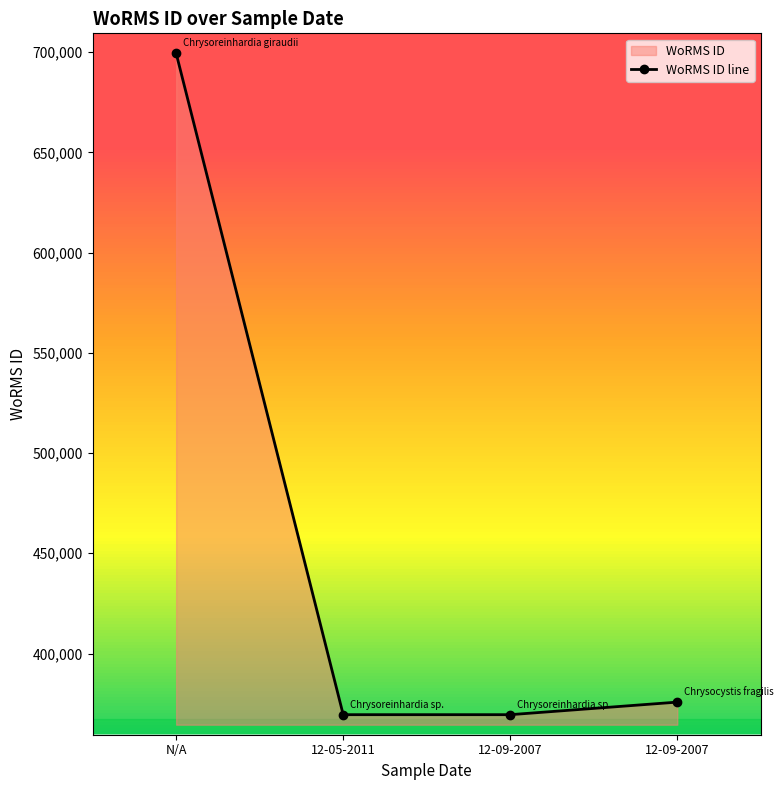

What is the label of the 2nd point from the left?

12-05-2011